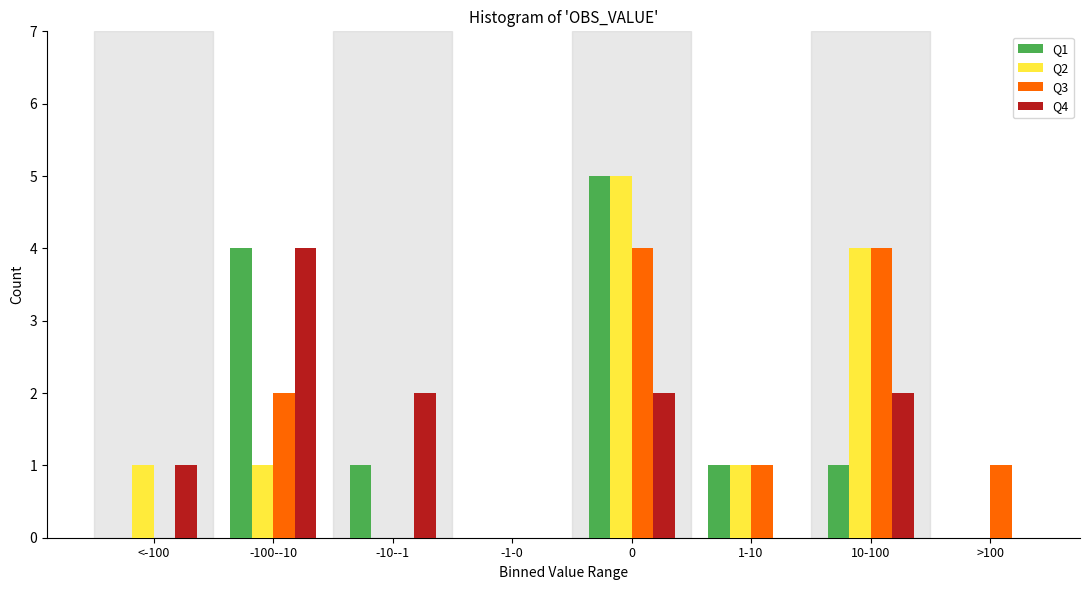

Is the value of Q4 at 10-100 greater than the value of Q1 at >100?

Yes